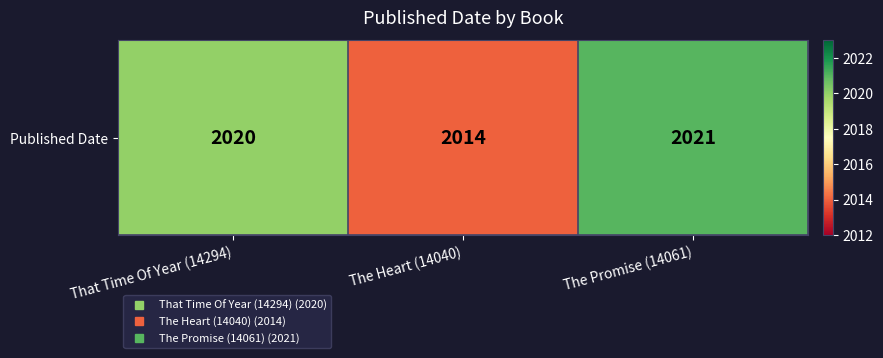

The chart shows a value of 2020 at That Time Of Year (14294). True or false?

True